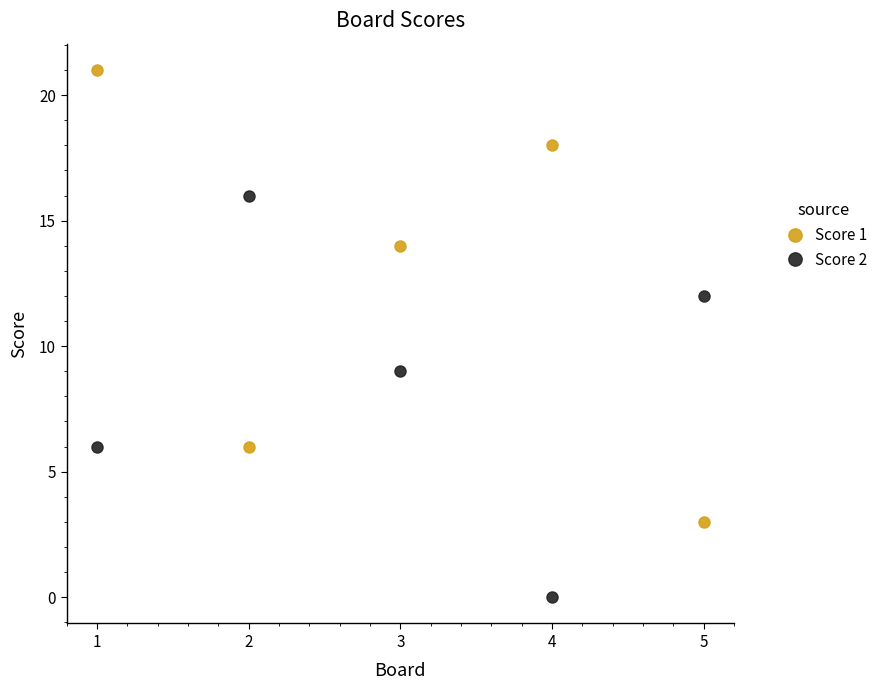

What are all the series names shown in the legend?

Score 1, Score 2